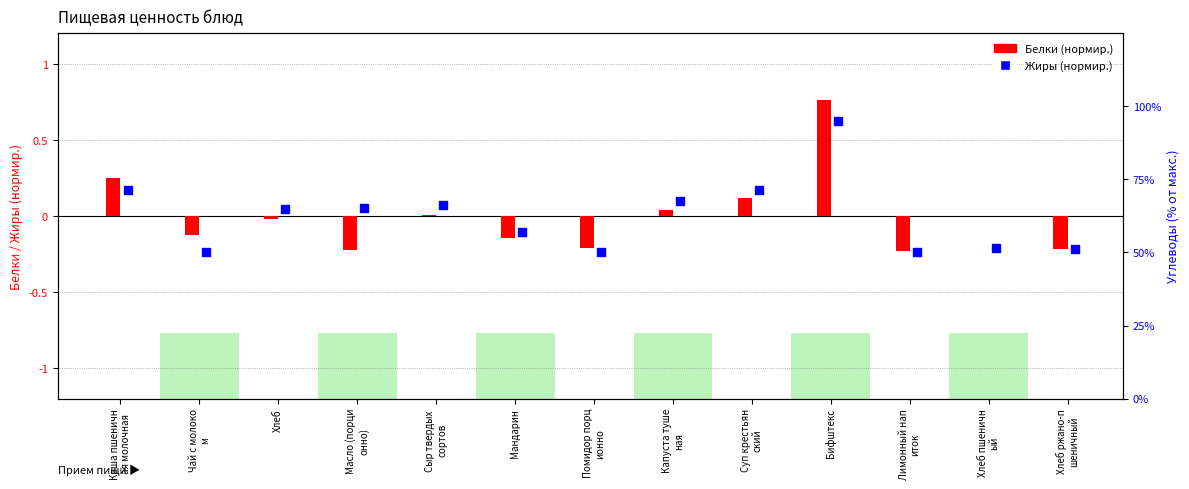

Which series has the widest spread of Y values?

Белки (нормир.)